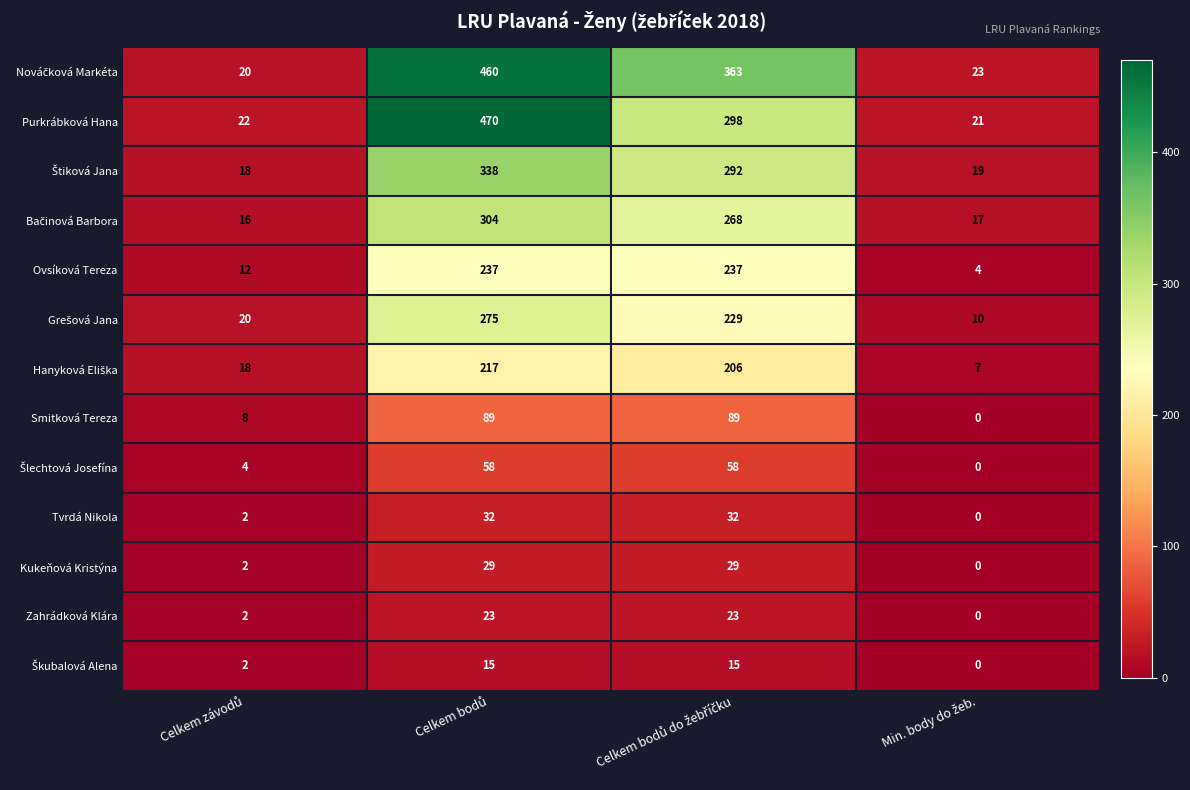

What is the difference between the maximum and minimum values in the Tvrdá Nikola series?

32